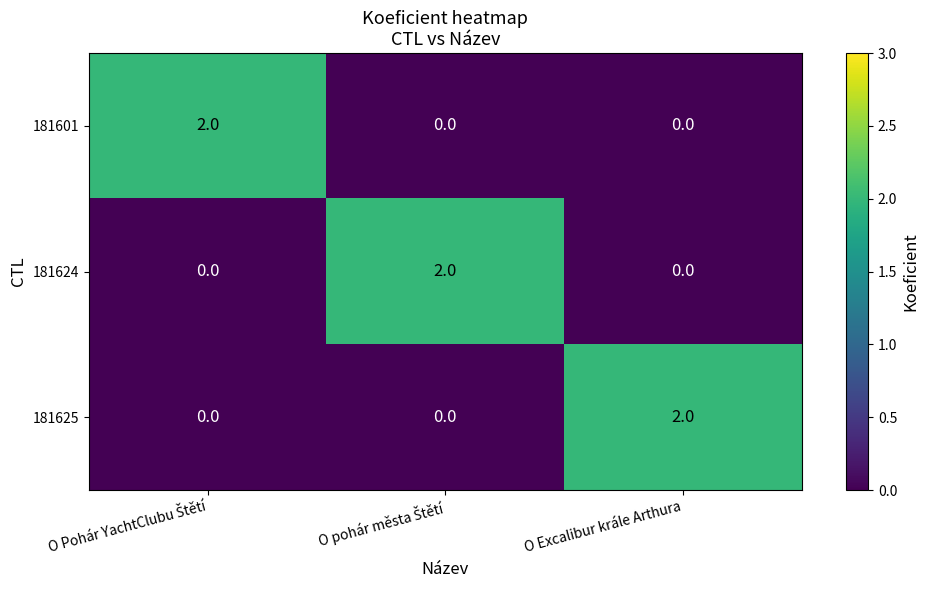

The 181601 series shows 0 at O Excalibur krále Arthura. True or false?

True